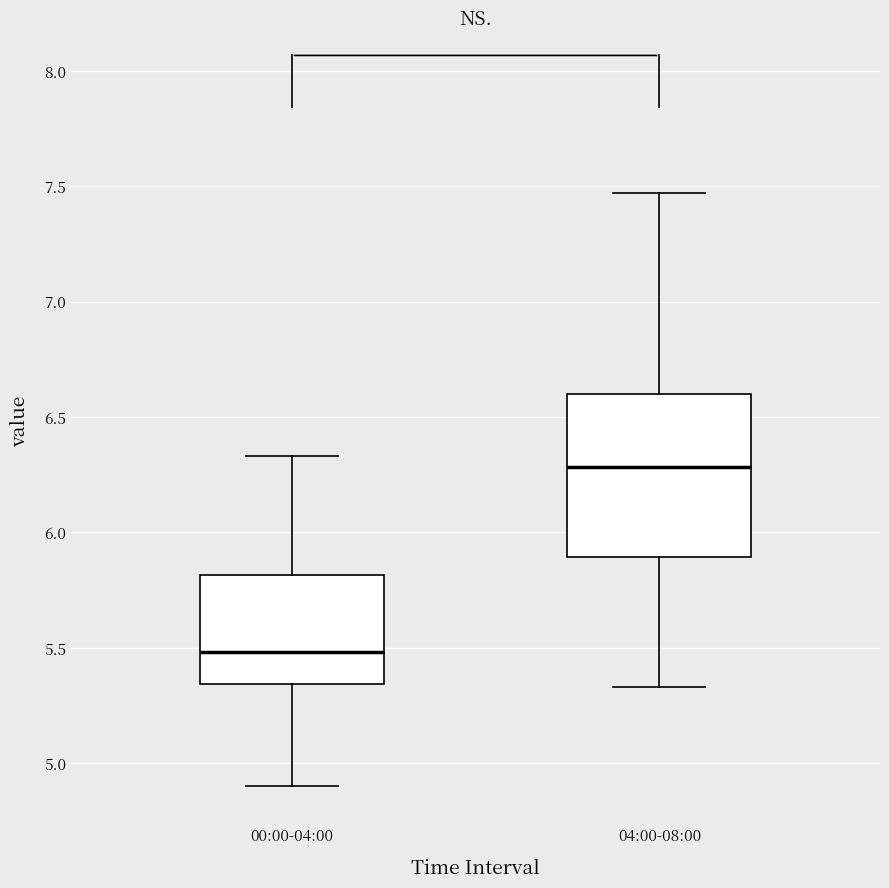

Which box is the tallest, from its lower edge to its upper edge?

04:00-08:00